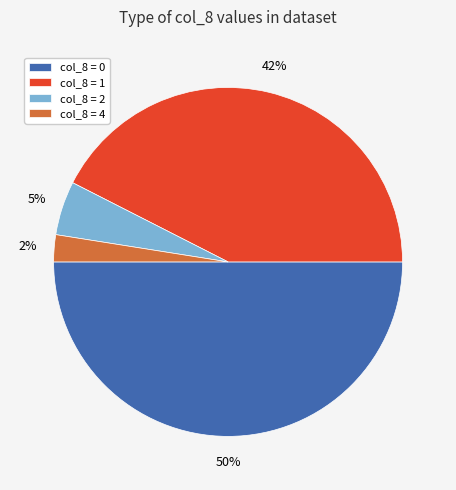

To the nearest percent, what is the average slice percentage?

25%